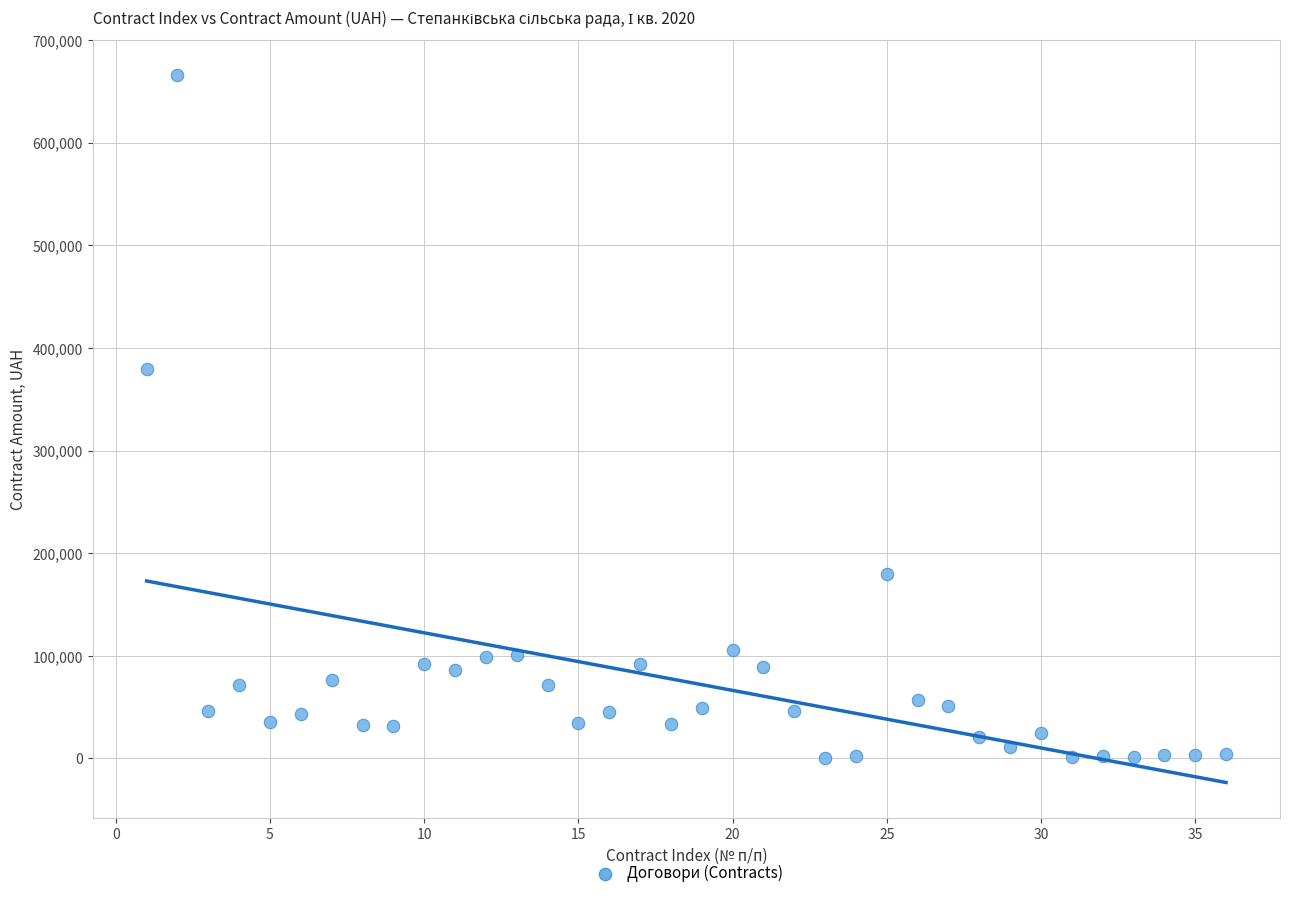

What Y value in the scatter plot is closest to 333204?

379144.6